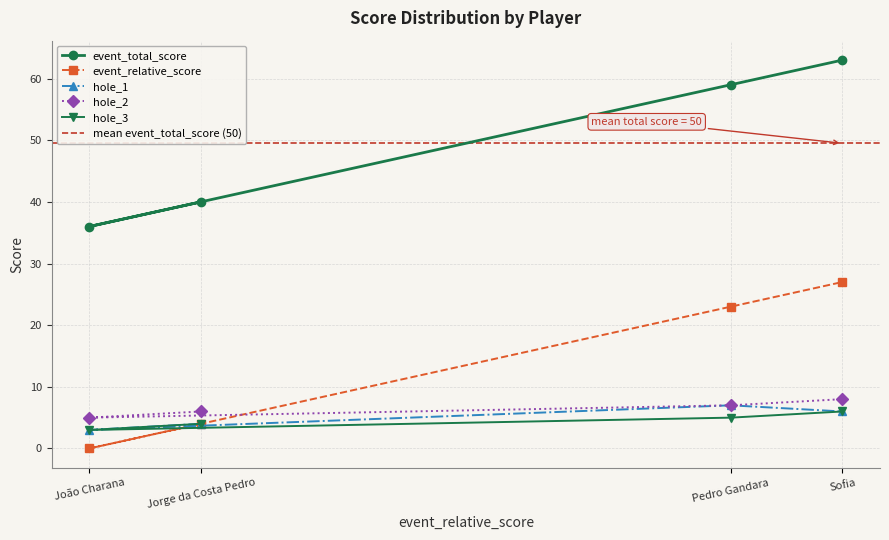

True or false: event_total_score and hole_2 intersect in this chart.

False